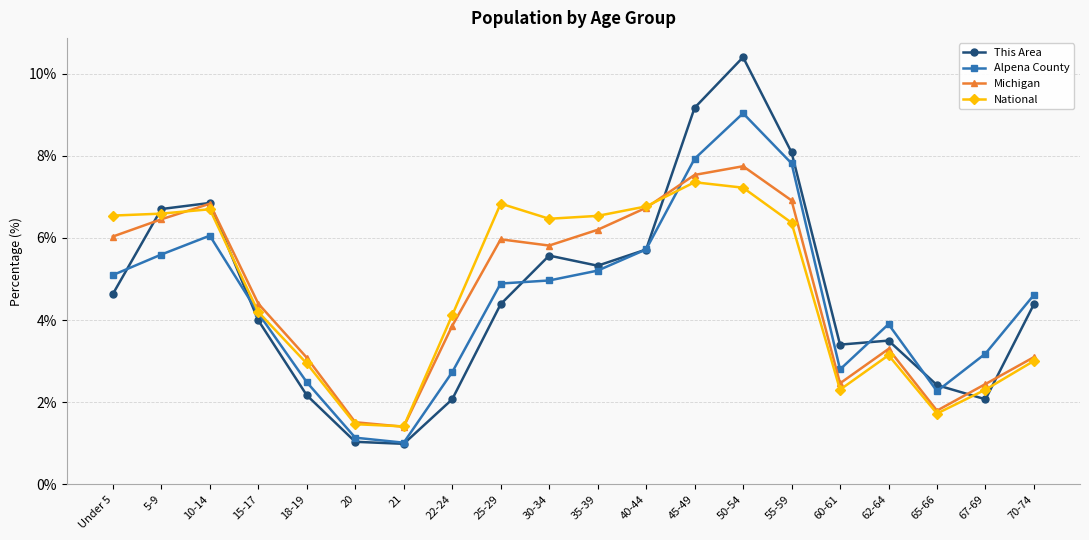

In Alpena County, how many points are higher than both neighbors (excluding endpoints)?

3